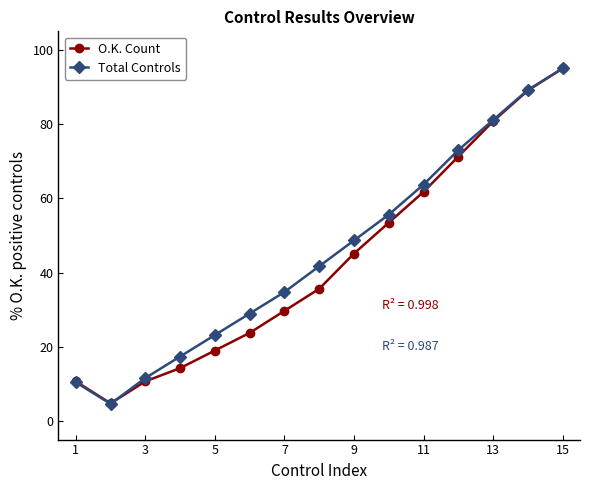

How many interior local valleys does the O.K. Count series have?

1